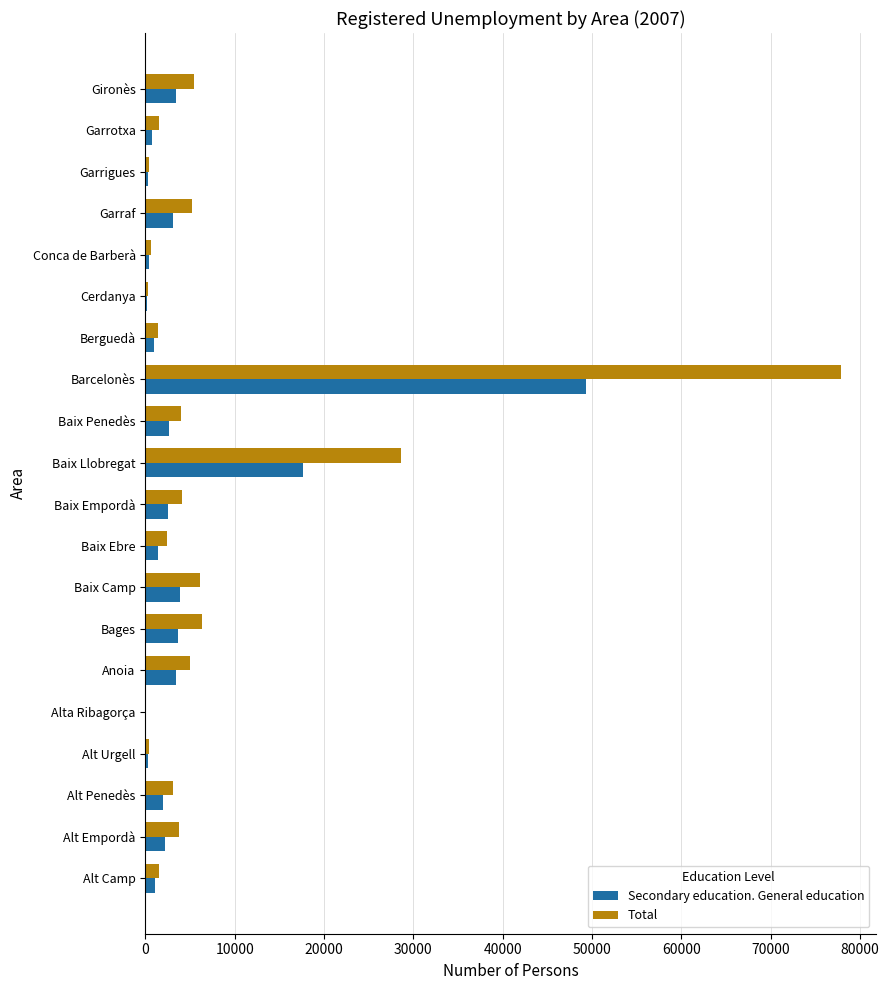

Which category has the highest value across all series?

Barcelonès